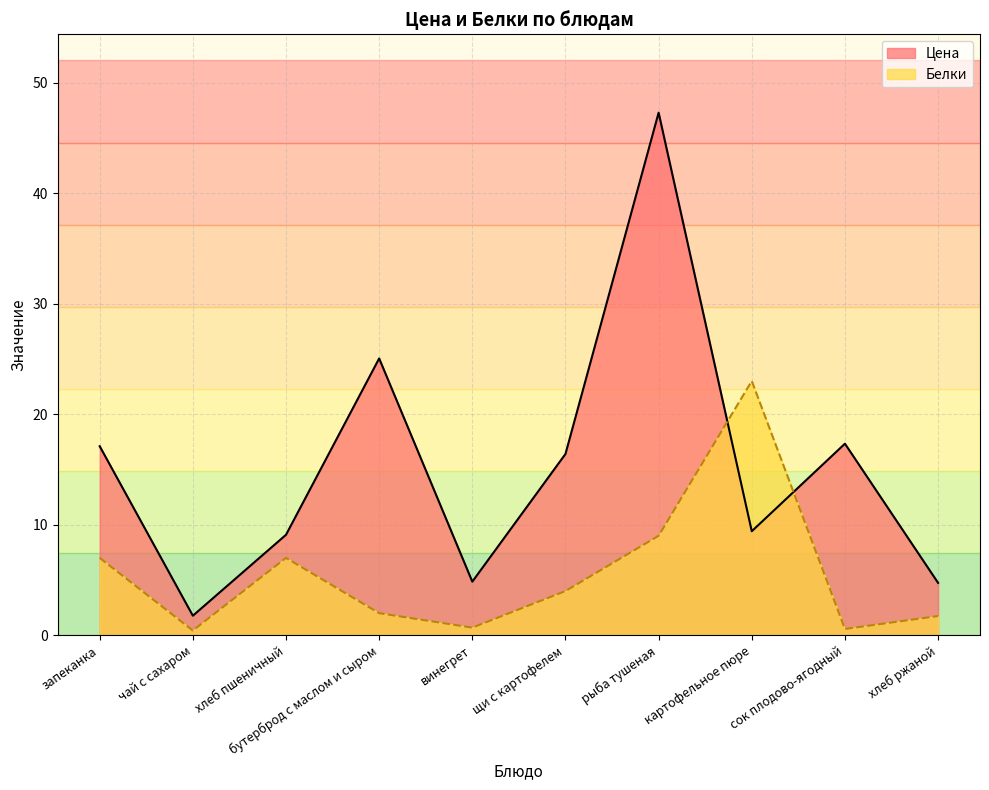

After their last crossing, which series has the higher values: Белки or Цена?

Цена